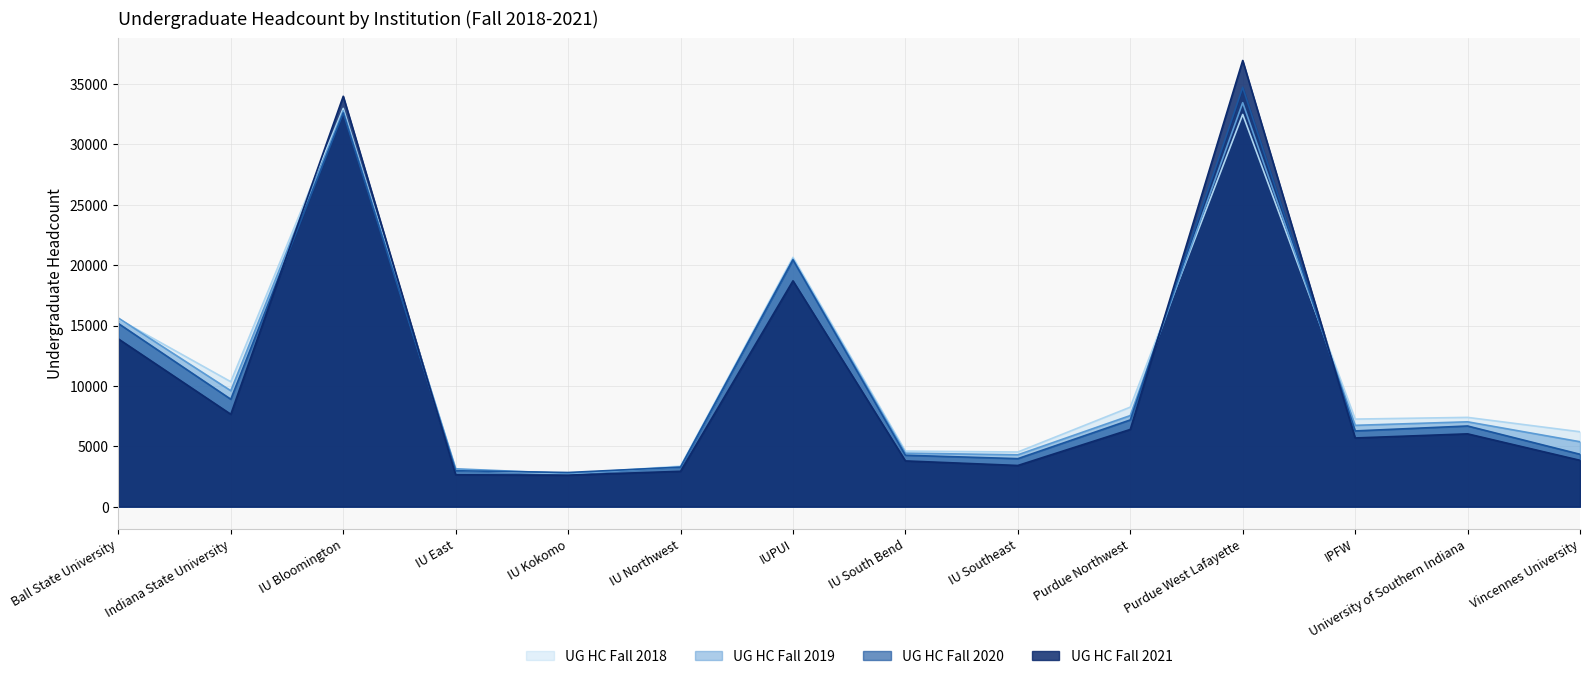

At which category does UG HC Fall 2018 reach its first local peak?

IU Bloomington